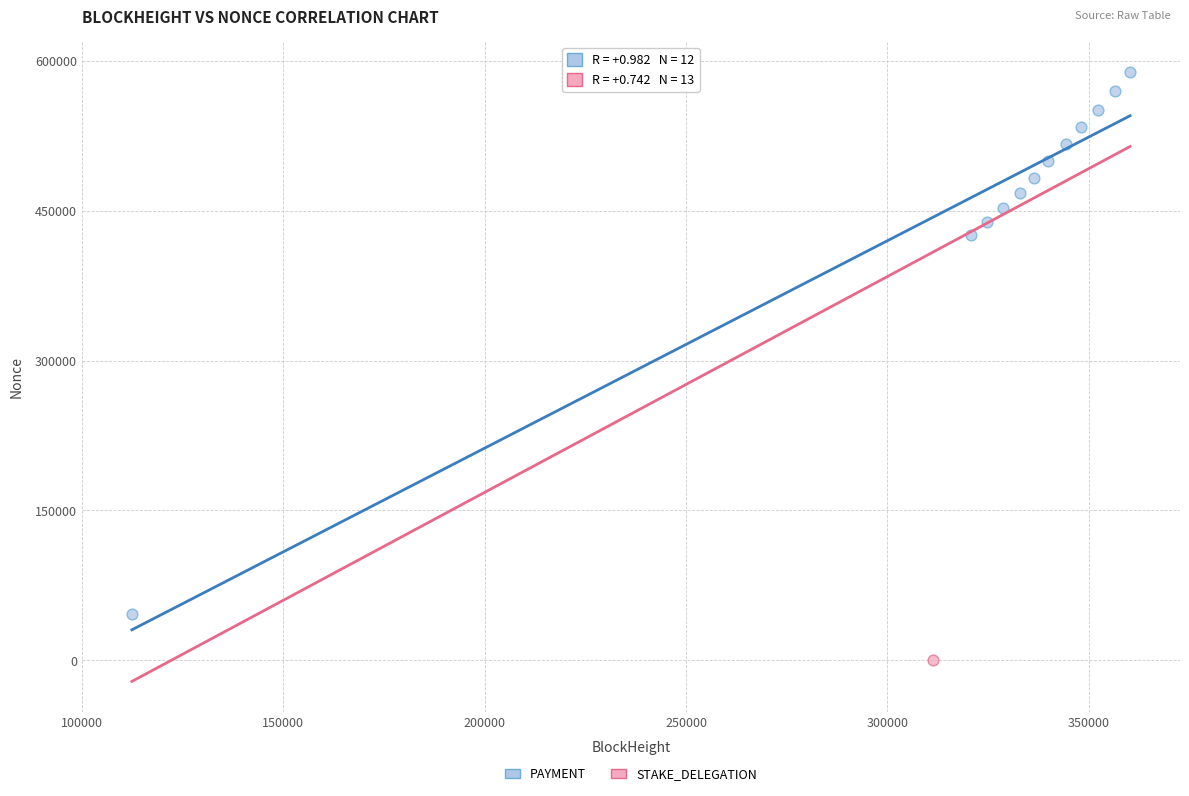

What are all the series names shown in the legend?

PAYMENT, STAKE_DELEGATION